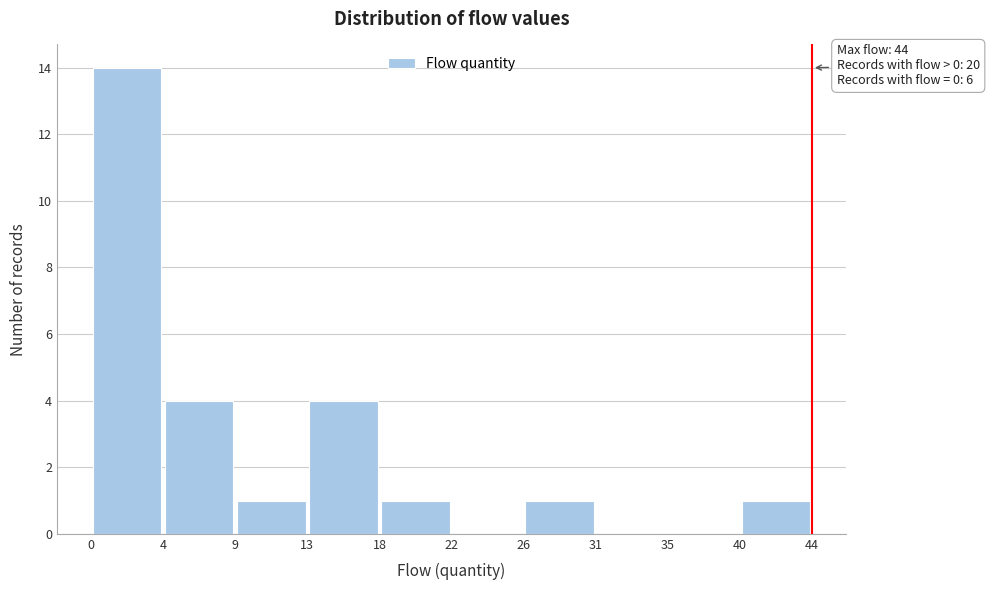

Over which range of the x-axis is the bar tallest?

0 to 4